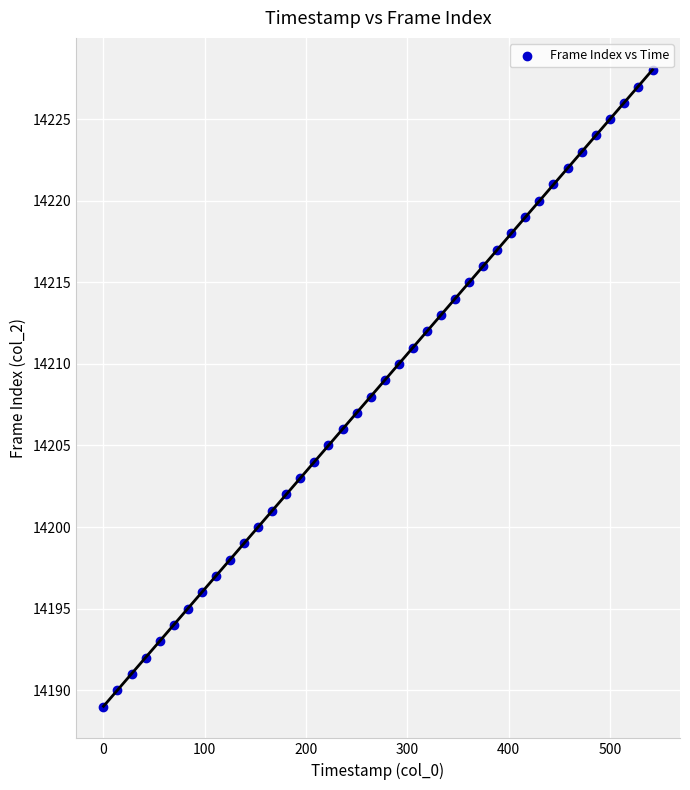

What is the range of Y values (max minus min)?

39